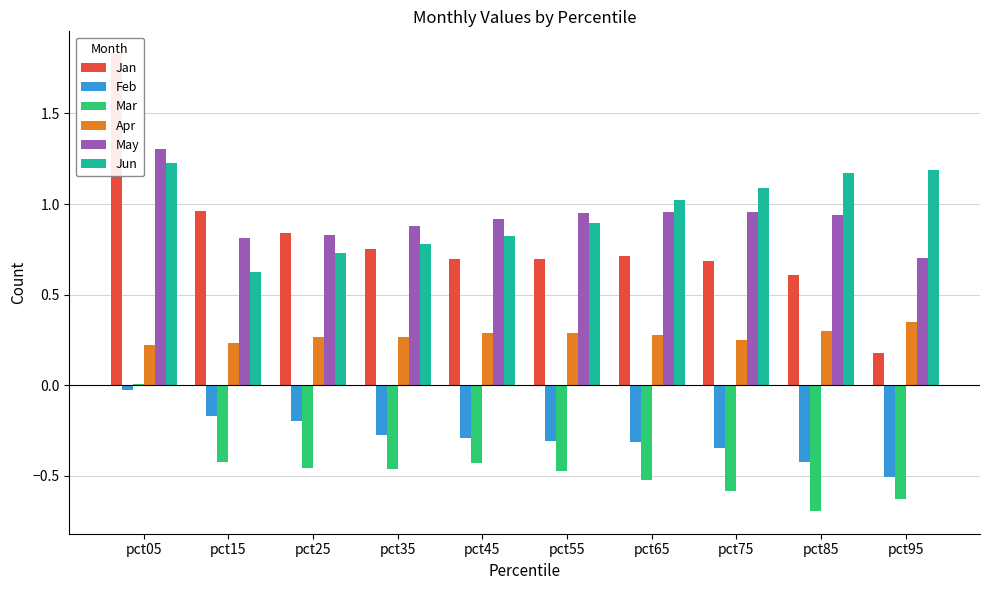

What is the sum of the Feb values at pct25 and pct55?

-0.5